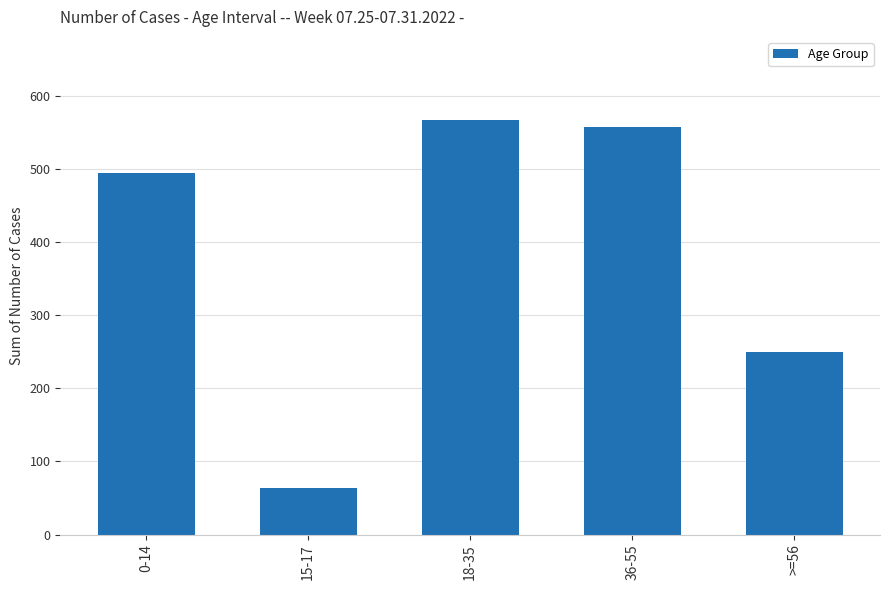

What is the label of the 5th bar from the left?

>=56